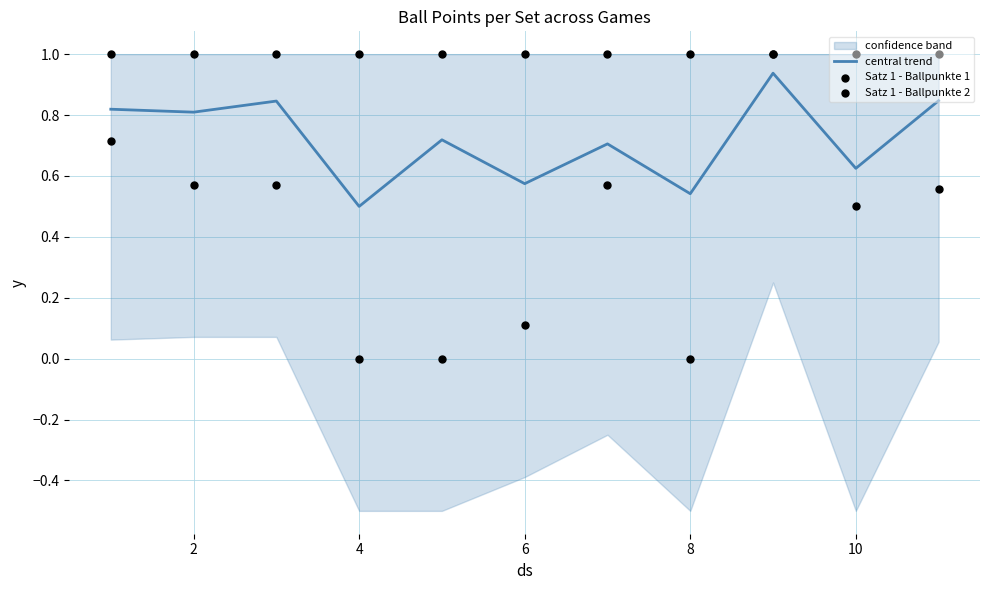

Which series has the widest spread of Y values?

Satz 1 - Ballpunkte 1